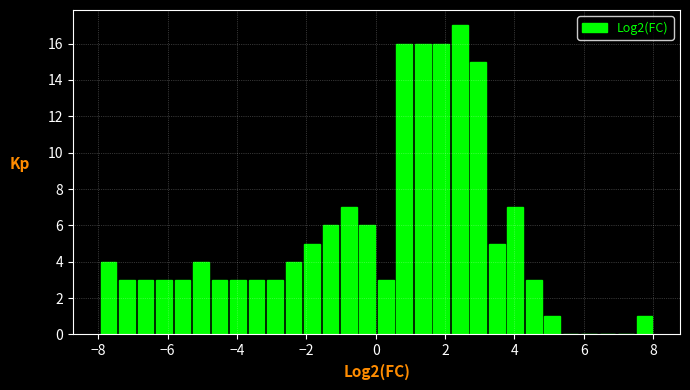

Read against the x-axis, roughly where is the centre of the tallest bar?

2.4